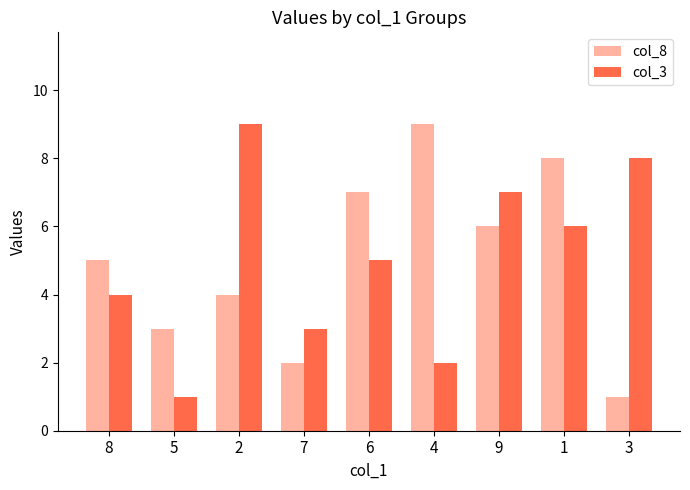

Is the value of col_3 at 2 greater than the value of col_8 at 8?

Yes